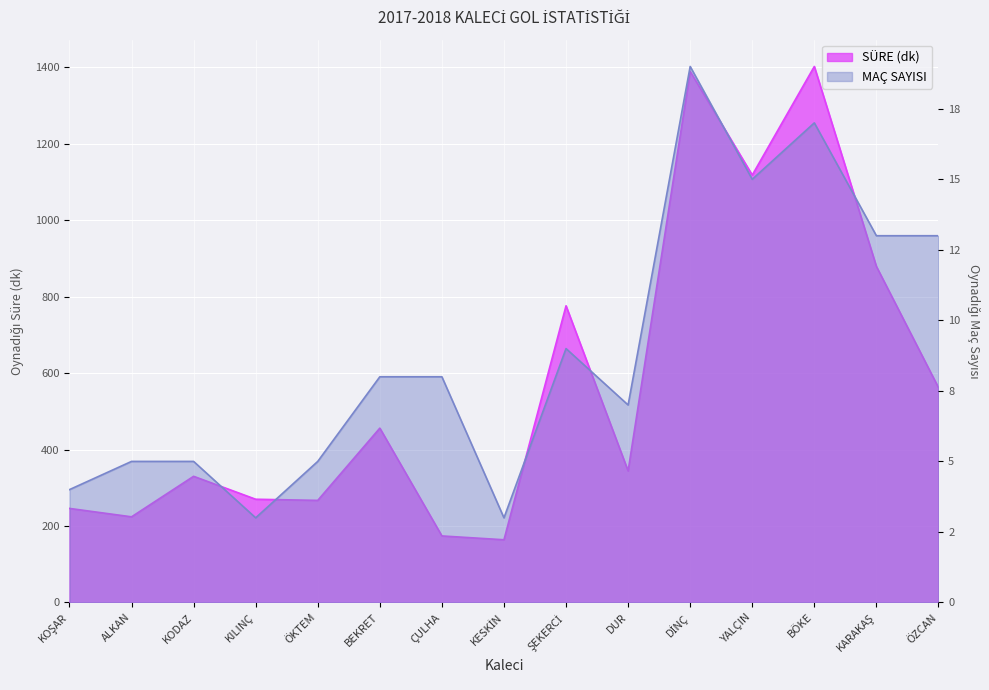

What is the lowest value of the OYNADIĞI SÜRE series?

164